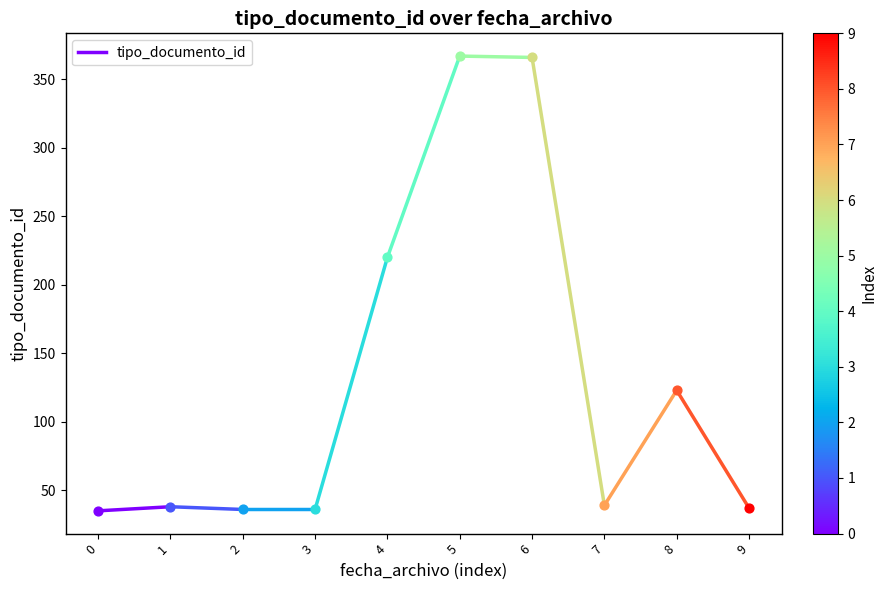

Which has a higher value, 1 or 0?

1